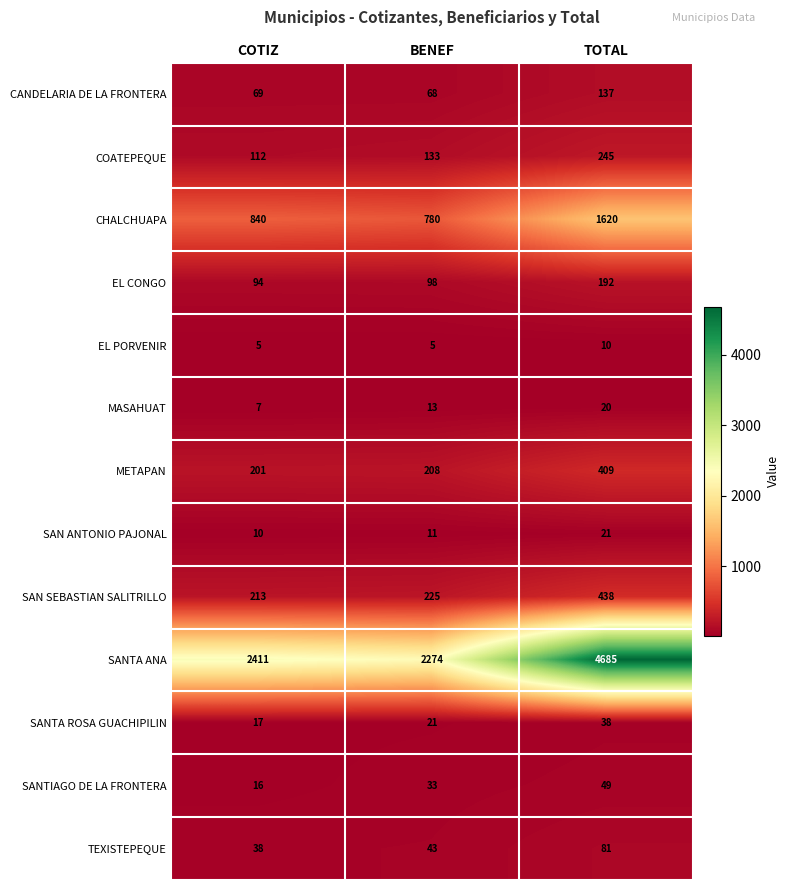

True or false: SANTA ANA has a value of 2274 at BENEF.

True